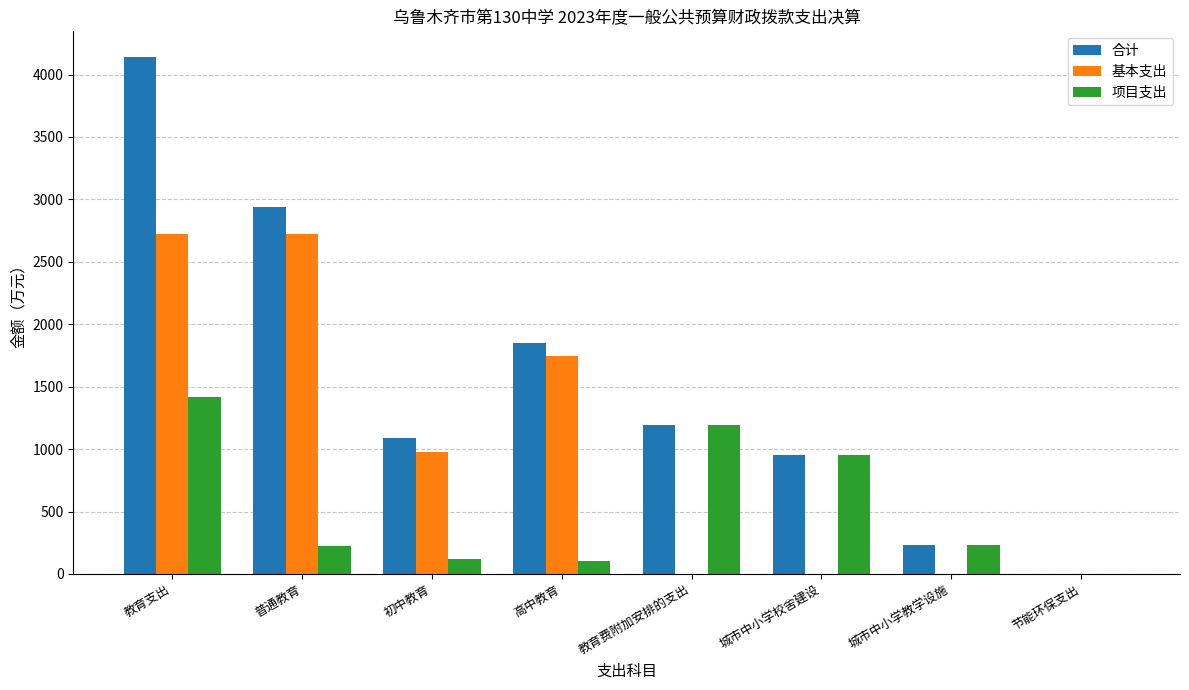

What is the sum of the 项目支出 values at 高中教育 and 城市中小学教学设施?

332.9